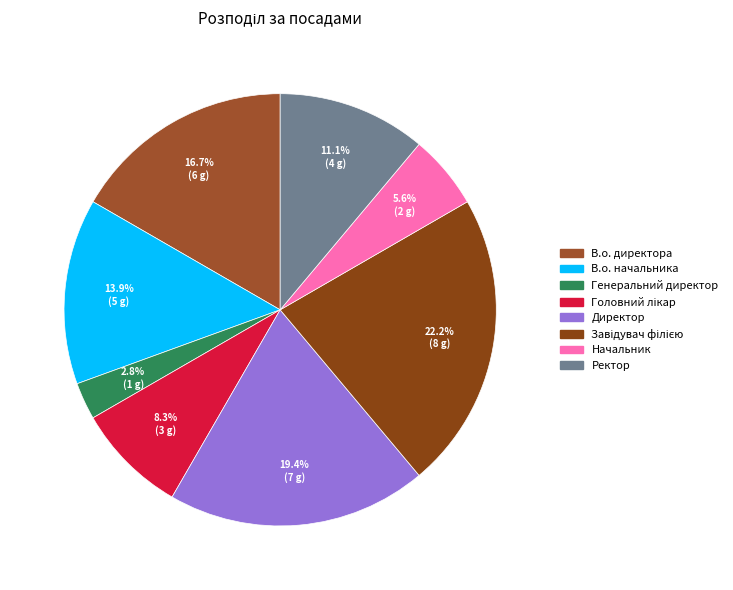

How much of the chart is everything except В.о. начальника?

86.1%